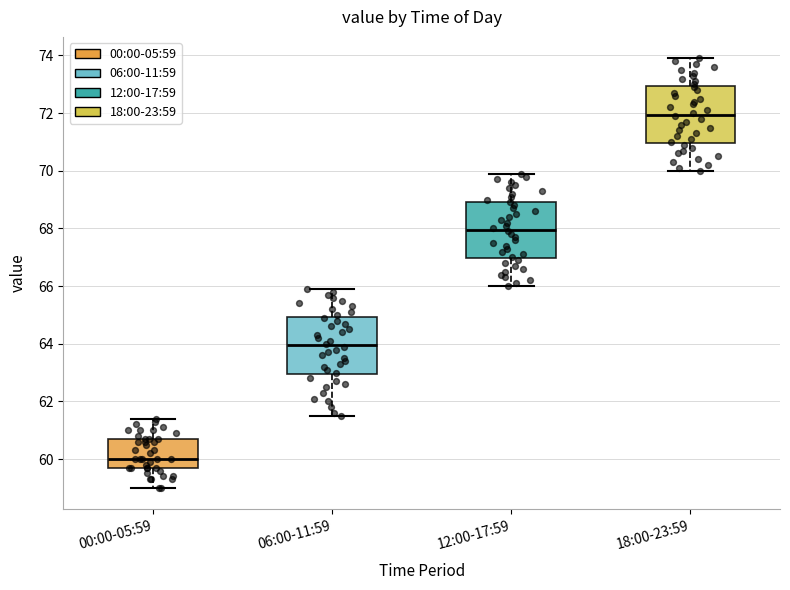

Reading left to right, read every box against the y-axis: the position of its median line, the range the box covers, and the ends of its whiskers. The values are not printed on the chart, so give them approximately, as read against the axis.

00:00-05:59: median 60.0, box 59.8 to 60.8, whiskers 59.0 to 61.4
06:00-11:59: median 64.0, box 63.0 to 65.0, whiskers 61.6 to 66.0
12:00-17:59: median 68.0, box 67.0 to 69.0, whiskers 66.0 to 70.0
18:00-23:59: median 72.0, box 71.0 to 73.0, whiskers 70.0 to 74.0